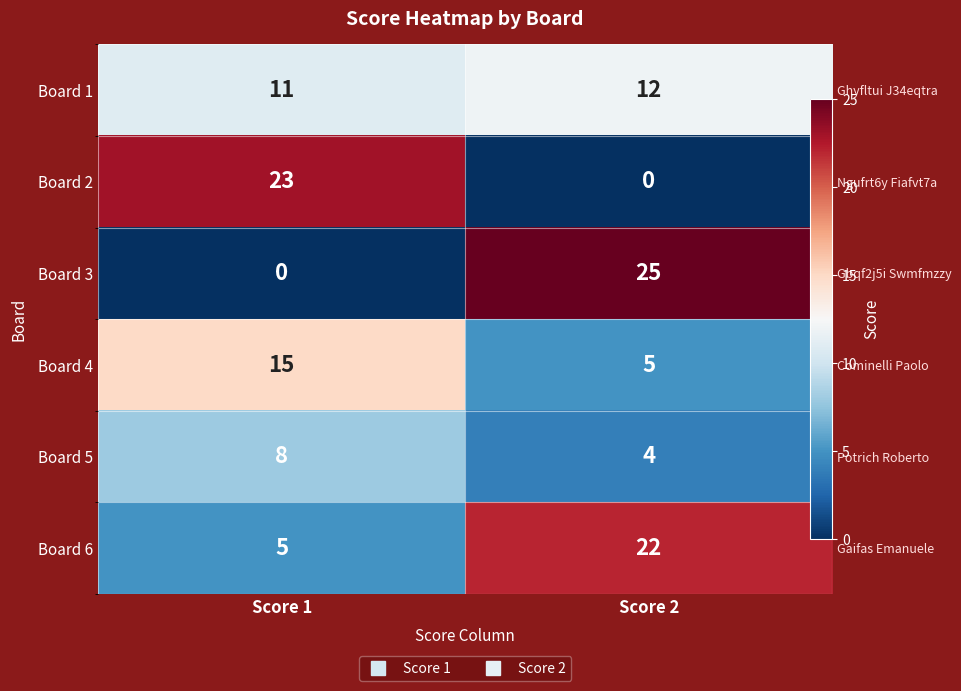

The value of Board 2 at Score 2 is 15. True or false?

False